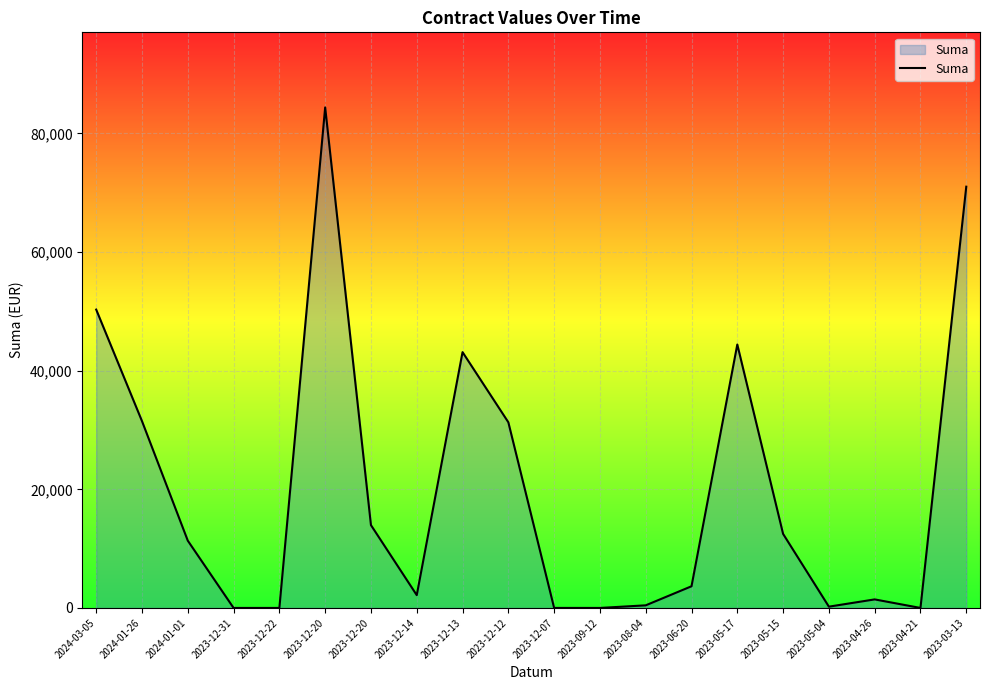

Rank the categories by value from highest to lowest.

2023-12-20, 2023-03-13, 2024-03-05, 2023-05-17, 2023-12-13, 2024-01-26, 2023-12-12, 2023-12-20, 2023-05-15, 2024-01-01, 2023-06-20, 2023-12-14, 2023-04-26, 2023-08-04, 2023-05-04, 2023-12-07, 2023-12-31, 2023-12-22, 2023-09-12, 2023-04-21